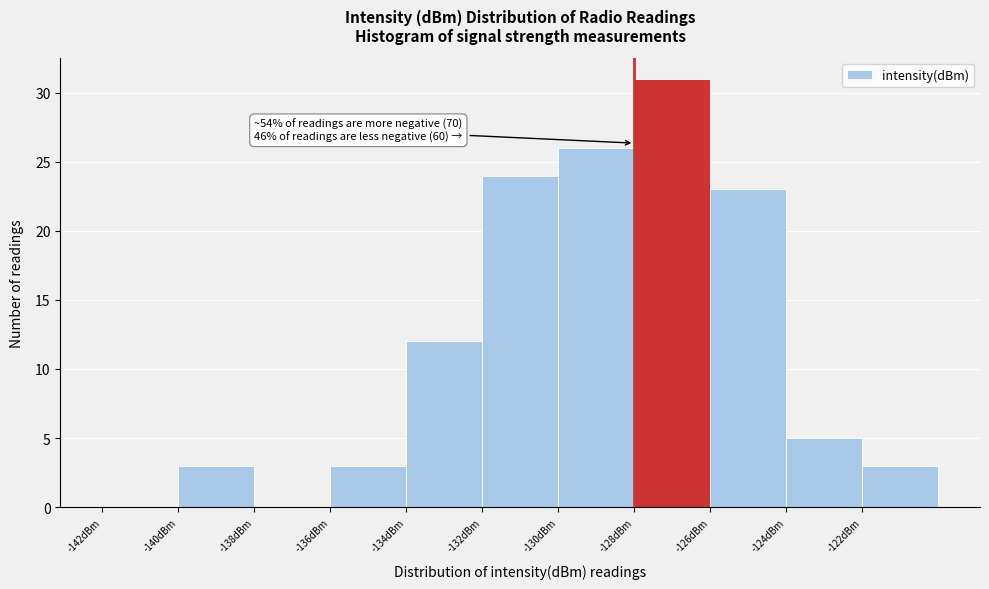

Over which range of the x-axis is the bar tallest?

-128 to -126